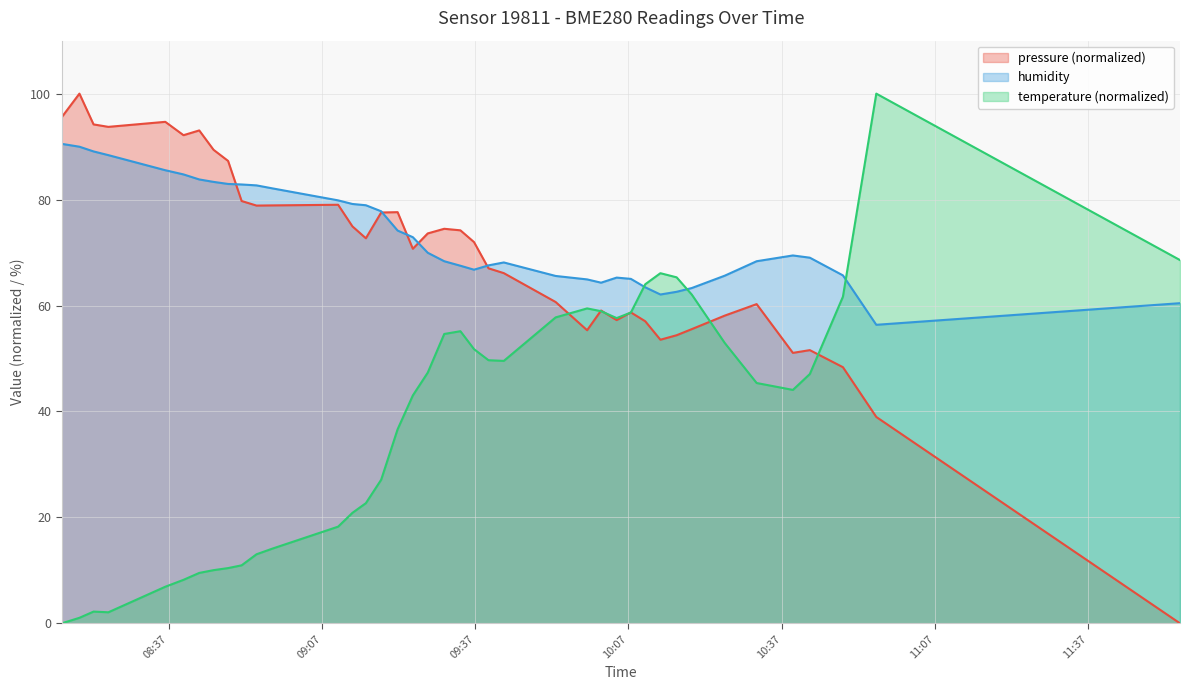

How many lines are shown in the chart?

3